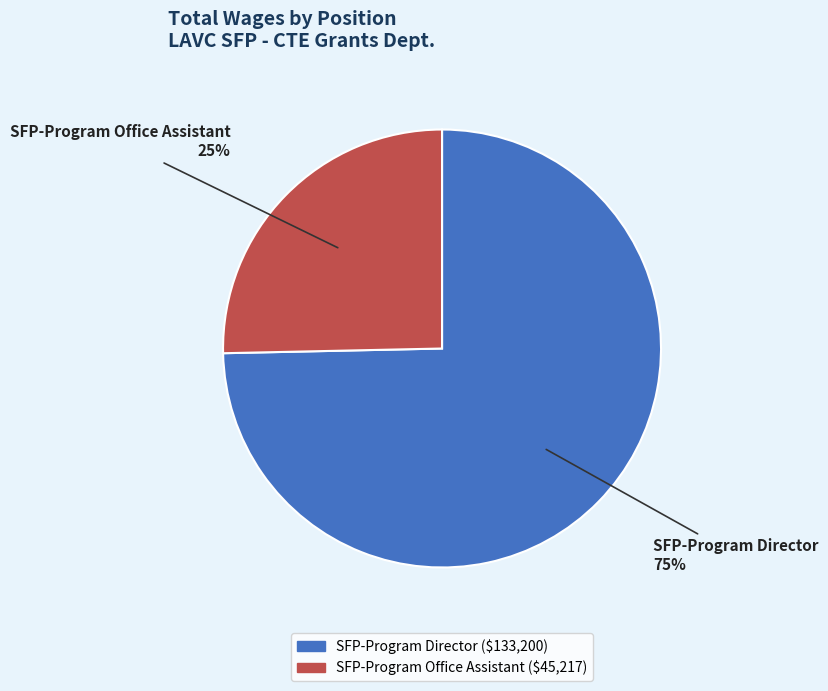

Count the number of slices in the pie.

2